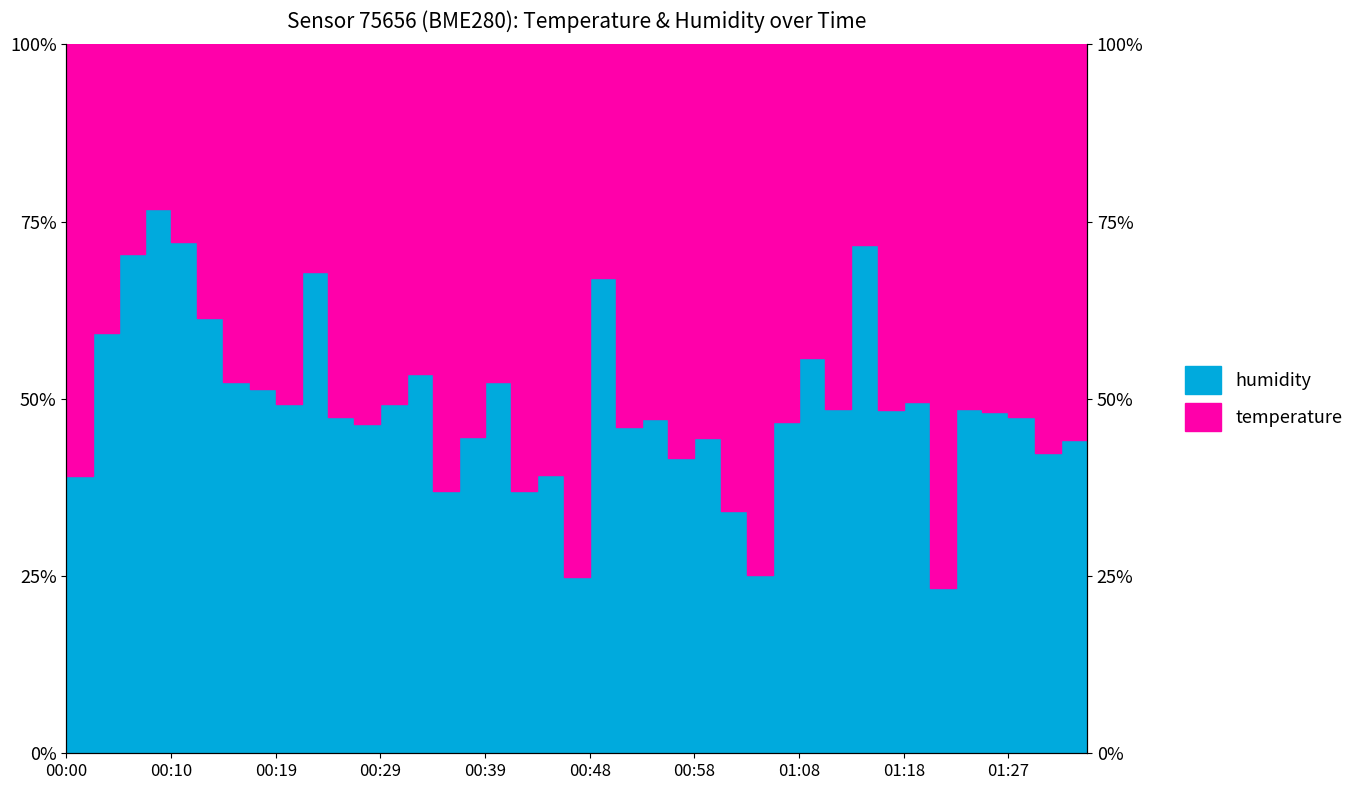

How many interior local peaks (higher than both neighbors) does the data have?

12